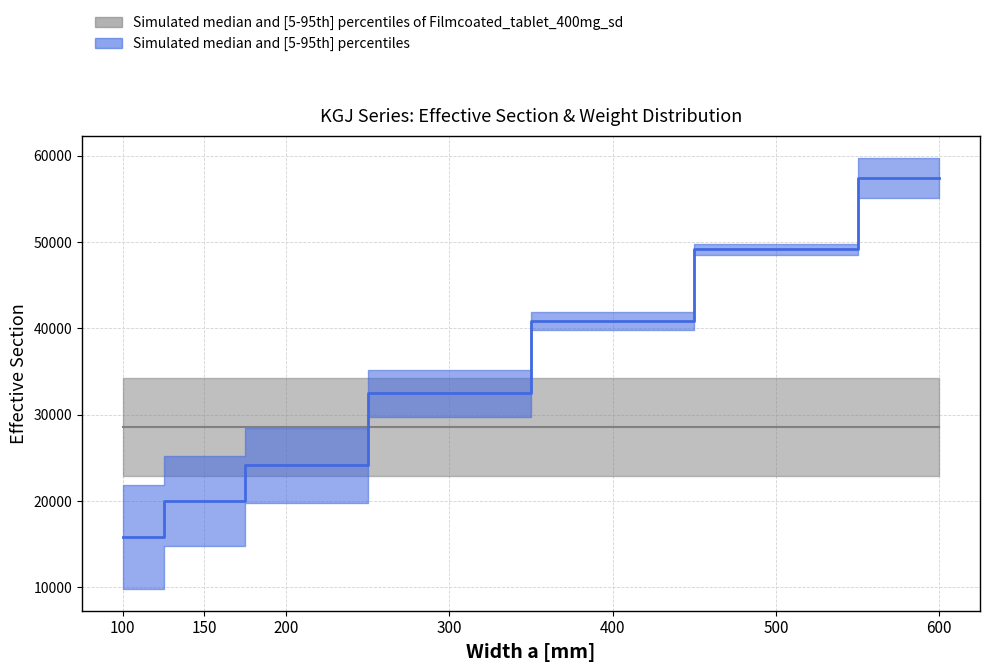

True or false: Weight [1m] has more than 1 interior local peaks.

False